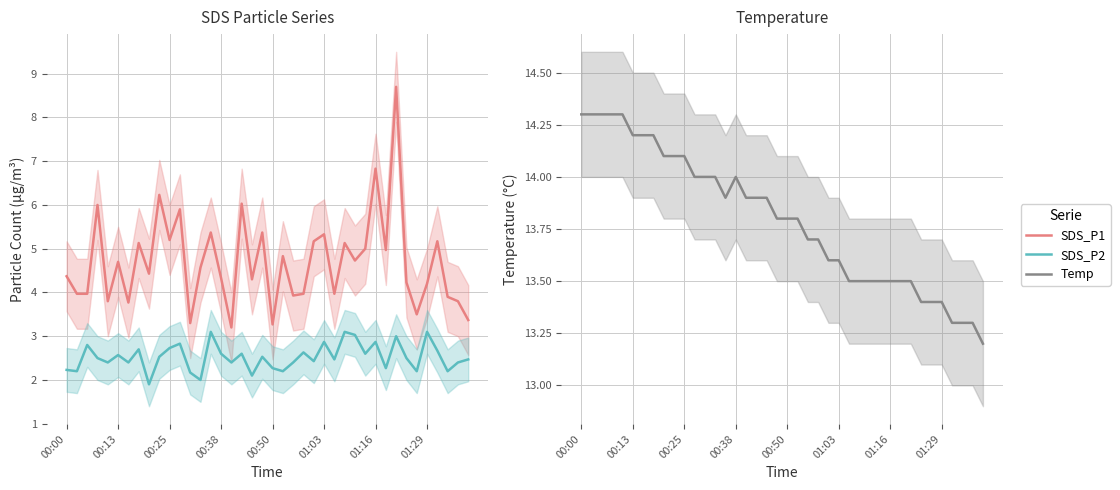

List the series in order of their overall mean, lowest first.

SDS_P2, SDS_P1, Temp